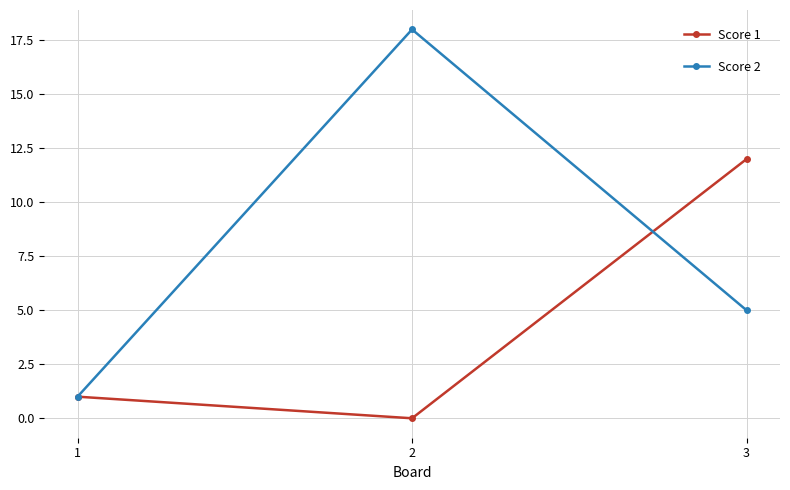

What is the difference between the highest and lowest values at 2?

18